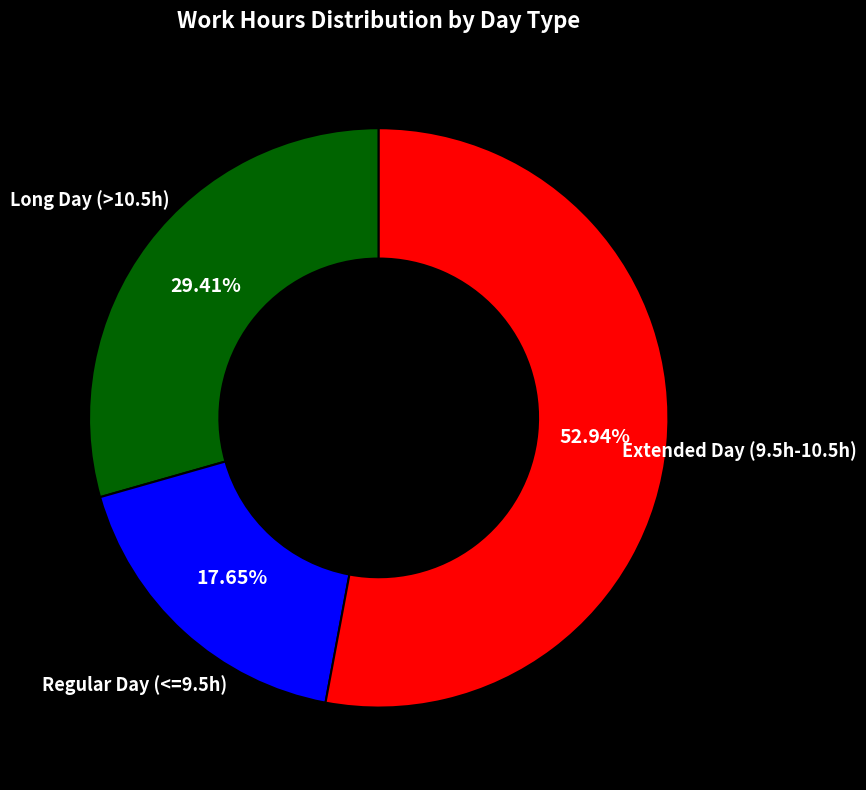

Approximately how many times larger is the value at Extended Day (9.5h-10.5h) compared to Regular Day (<=9.5h)?

3.0